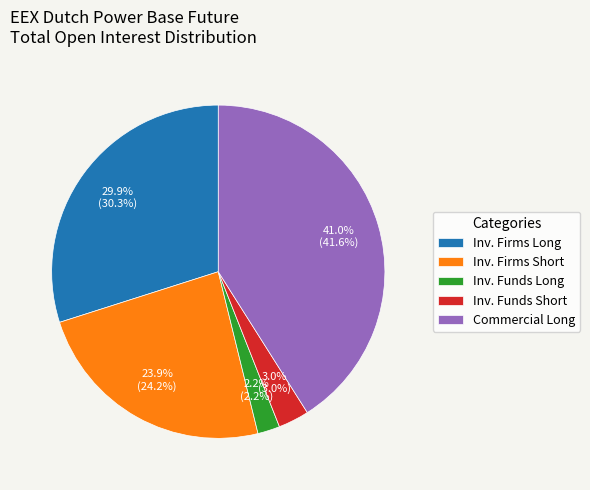

Is the sum of Inv. Firms Long and Inv. Funds Long greater than half?

No